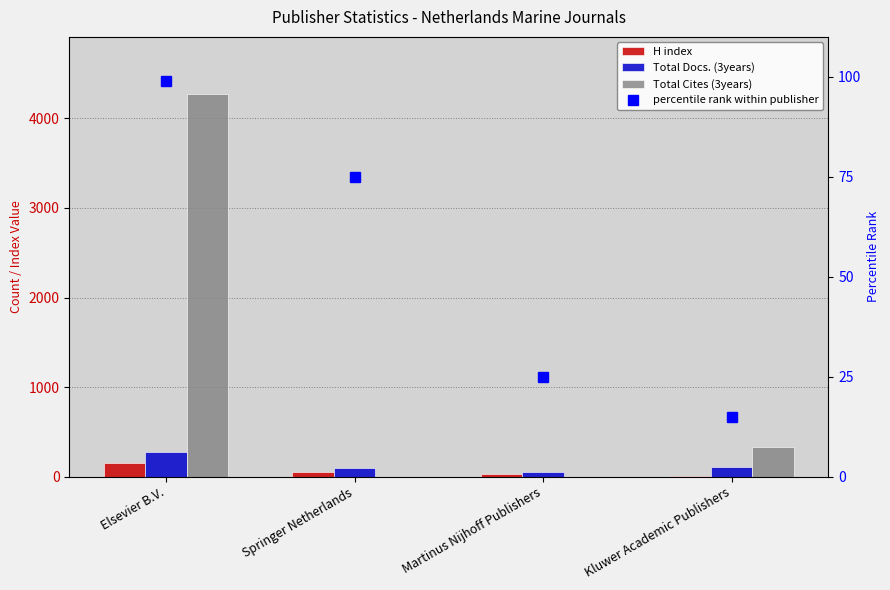

Does the chart contain stacked bars?

No